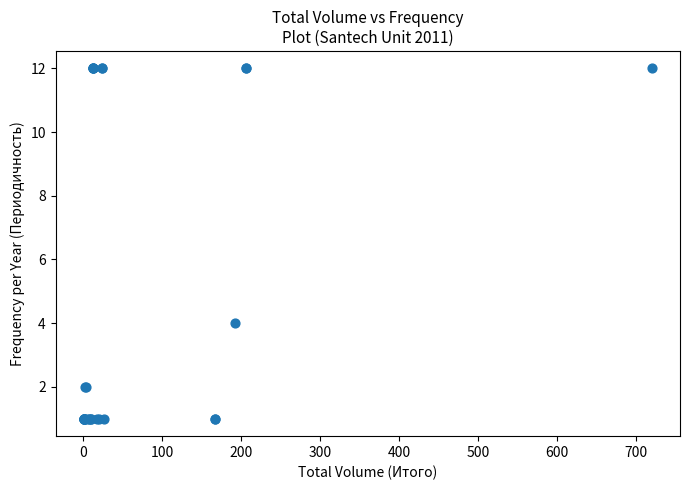

What Y value in the scatter plot is closest to 6?

4